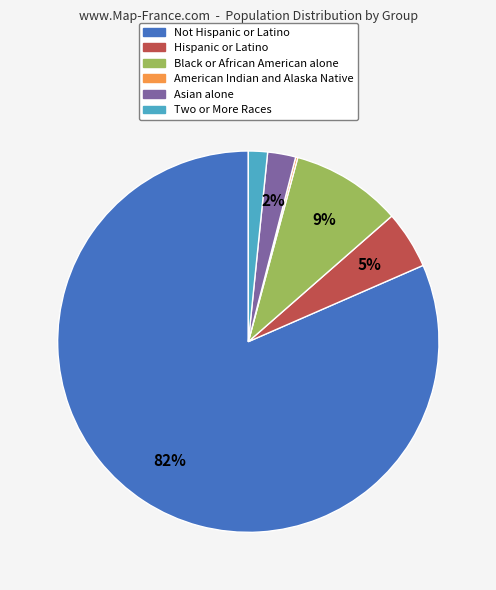

Between Black or African American alone and Not Hispanic or Latino, which is larger?

Not Hispanic or Latino